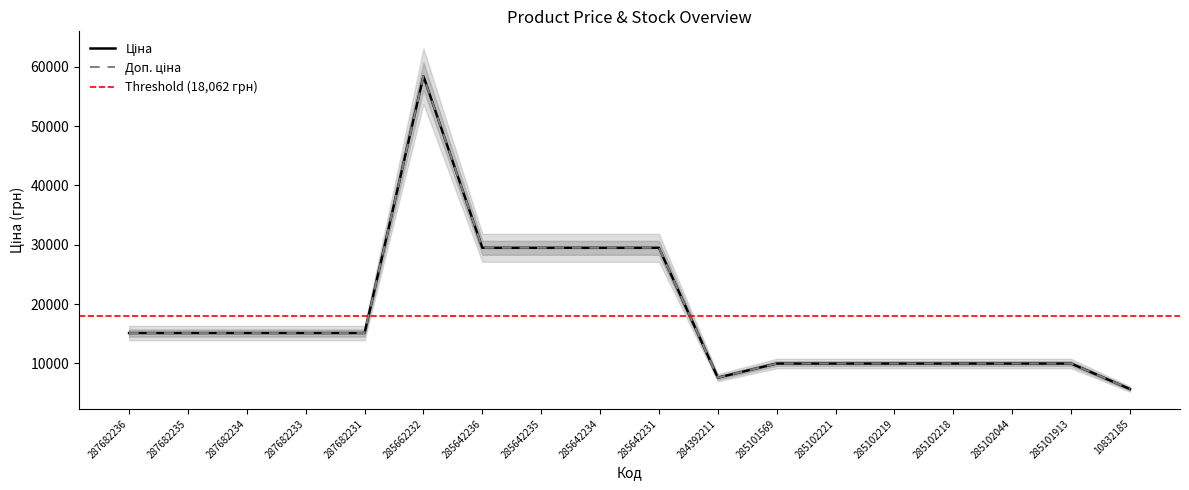

How many data points in Ціна are above 15120?

5